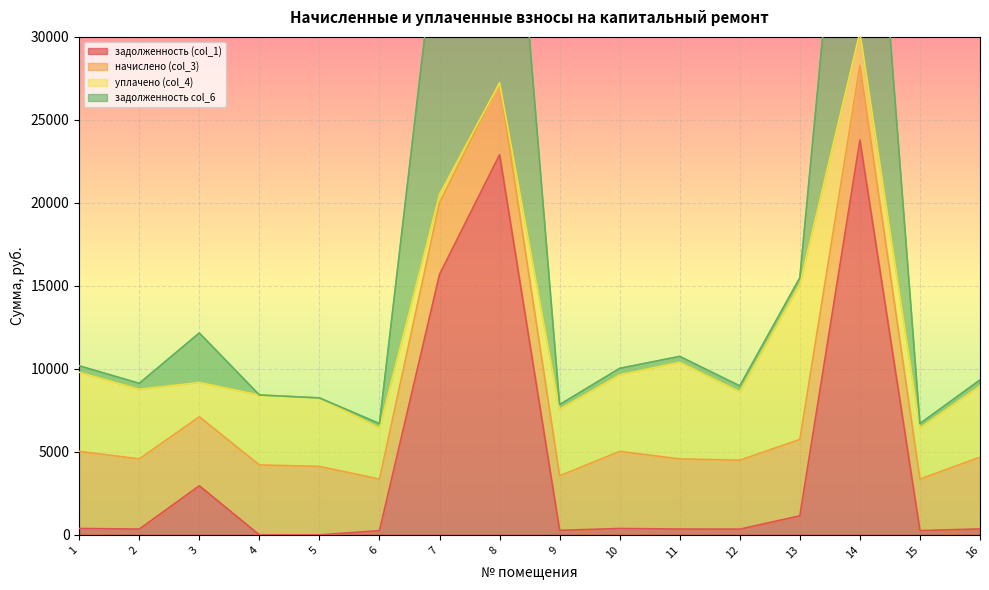

How many data points in задолженность (col_1) are above 360?

8